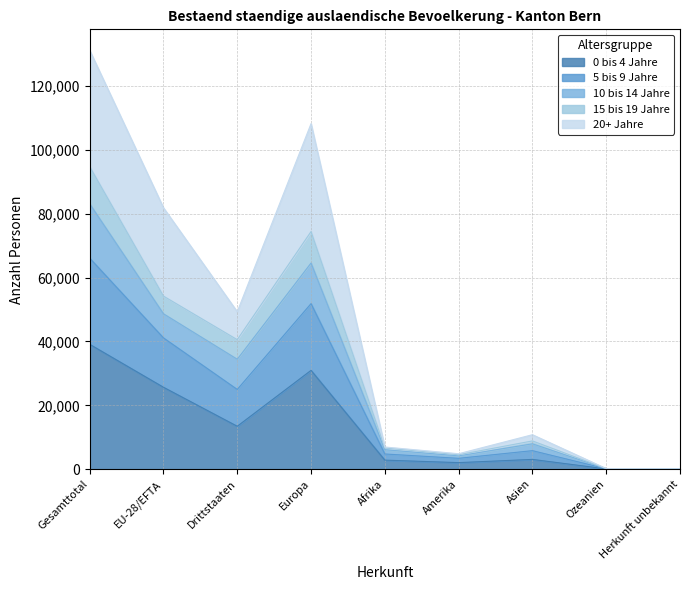

Read the 20+ Jahre value at Ozeanien, to the nearest 100.

100